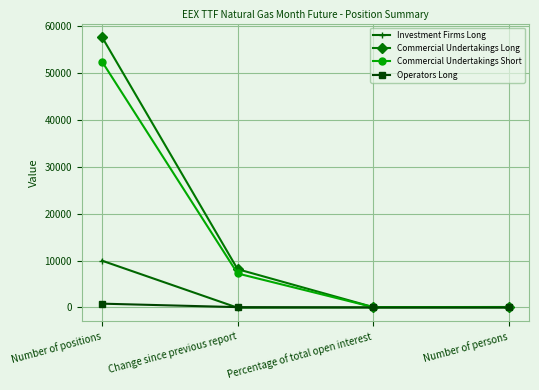

Which series changed the most between Number of positions and Number of persons?

Commercial Undertakings Long